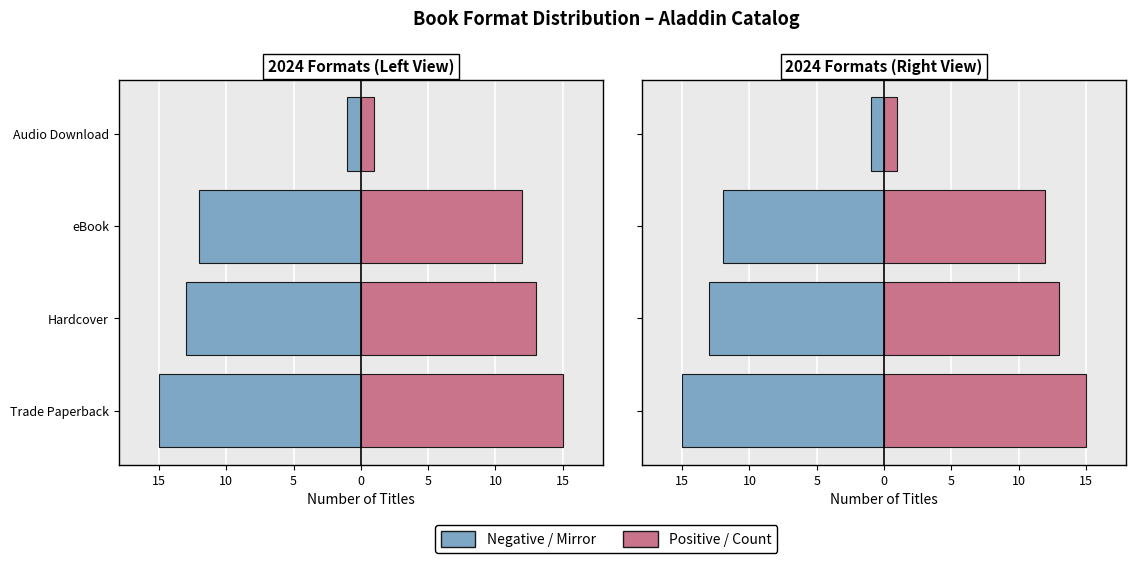

At how many categories does at least one series exceed -4?

4